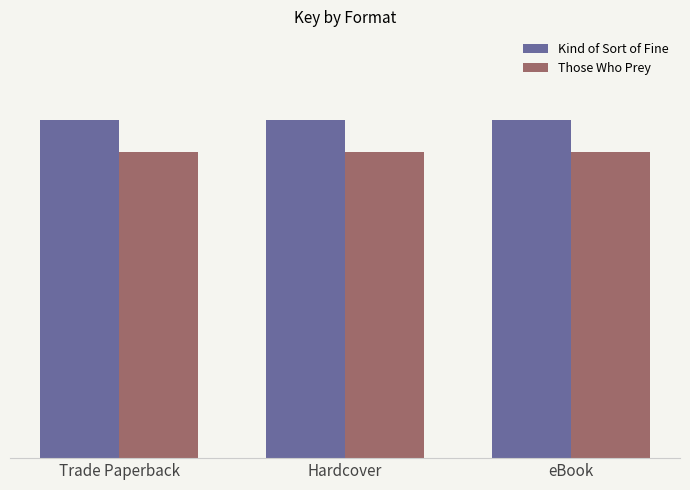

Rank the series by their average value, from highest to lowest.

Kind of Sort of Fine, Those Who Prey